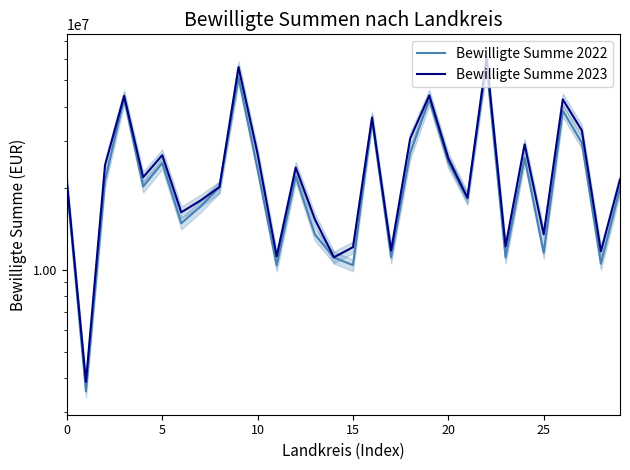

How many lines are shown in the chart?

2